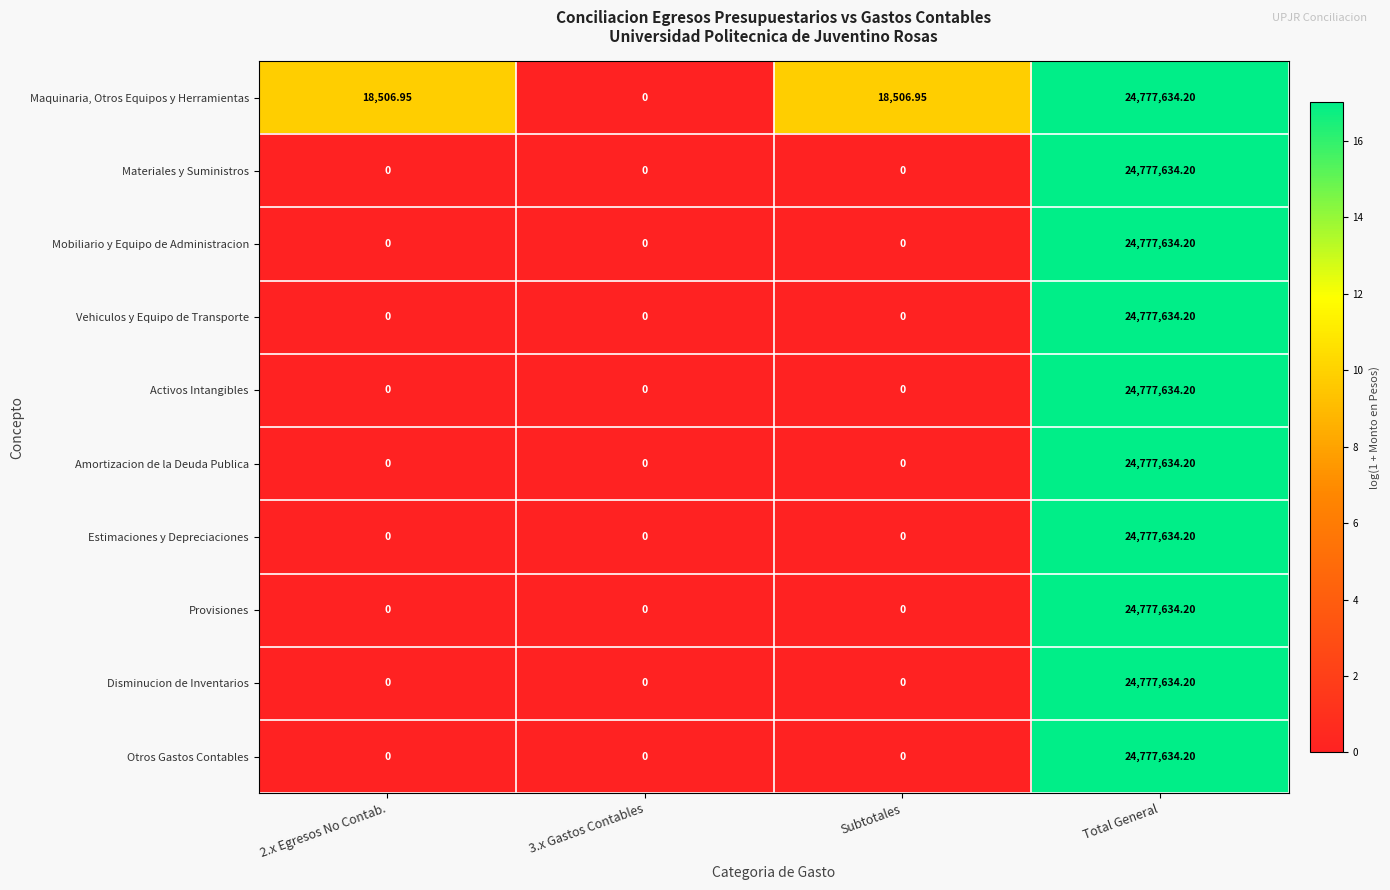

Which series has the largest total across all categories?

Maquinaria, Otros Equipos y Herramientas